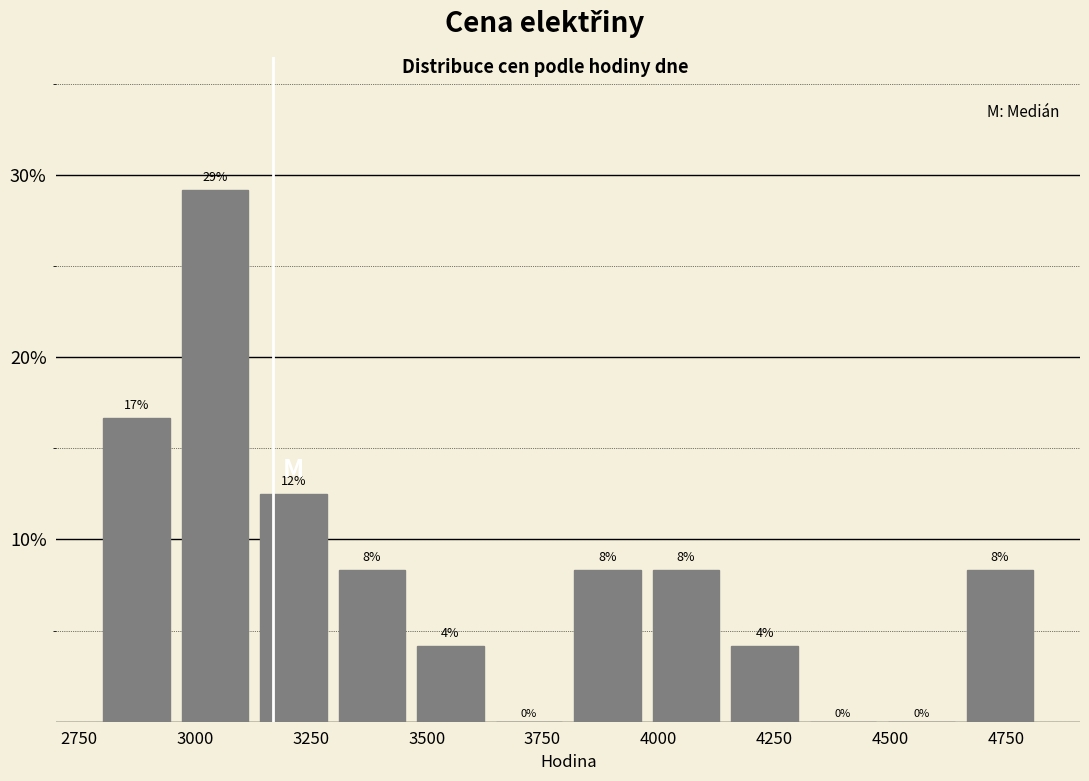

Read against the x-axis, roughly where is the centre of the tallest bar?

3050